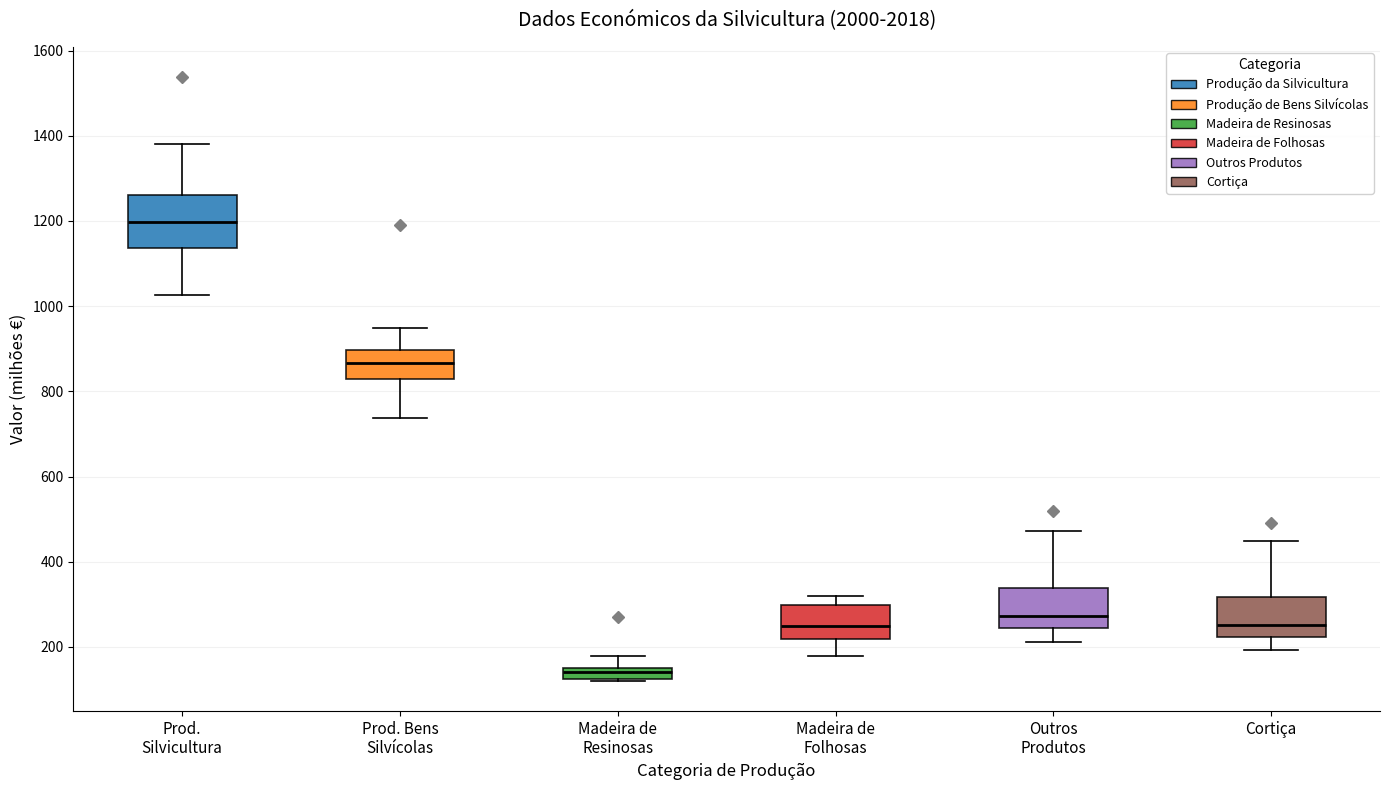

Where is the upper edge of the box for Madeira de Resinosas on the y-axis? The values are not printed on the chart, so give them approximately, as read against the axis.

160